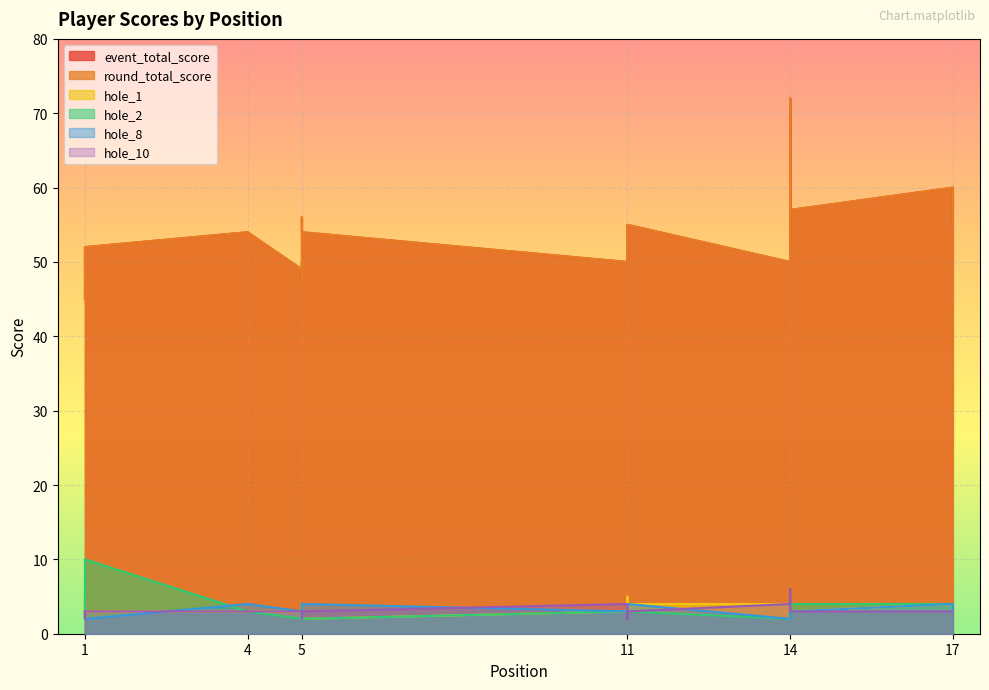

True or false: event_total_score has a value of 55 at 11.

True